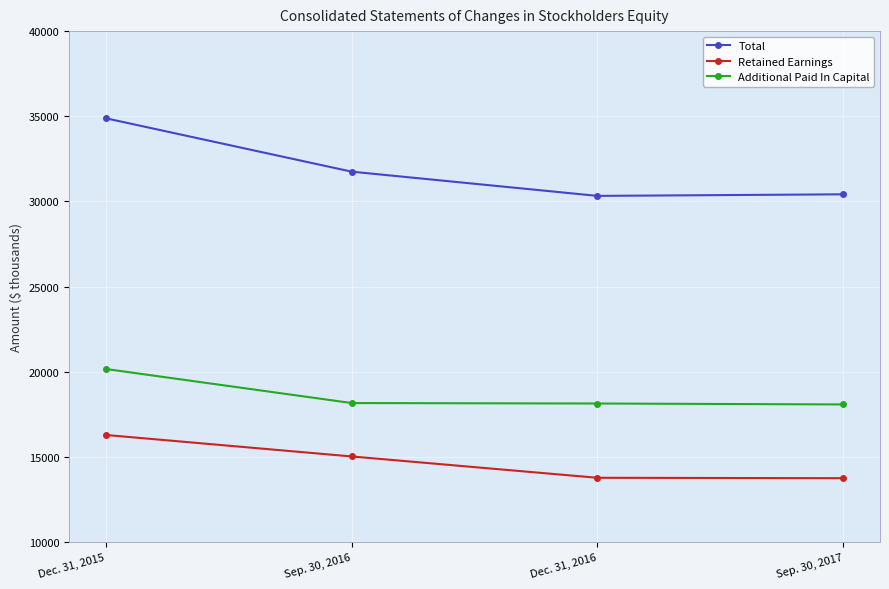

How many distinct data groups are displayed?

3